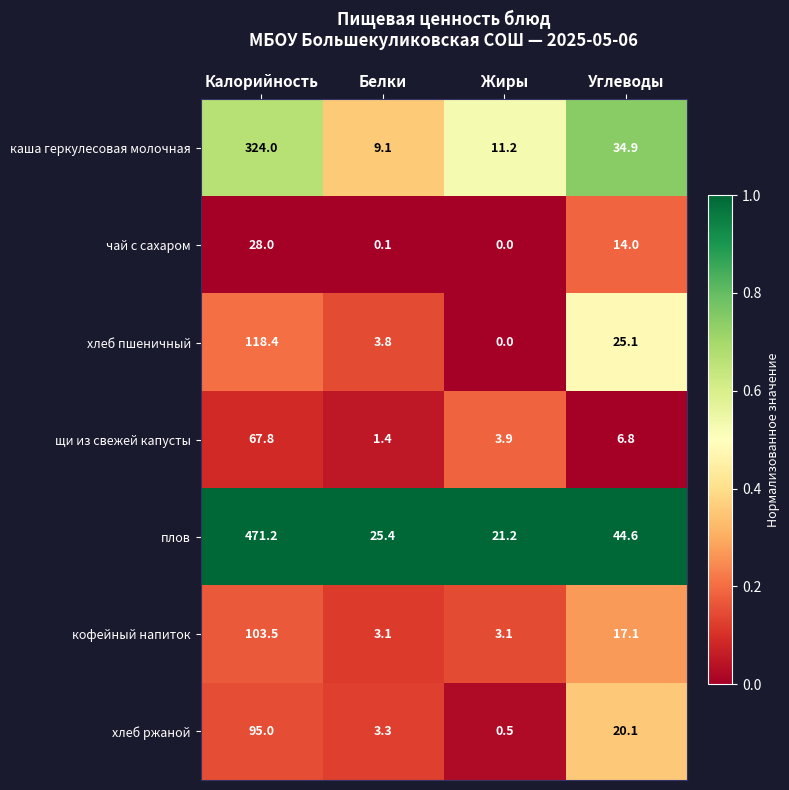

What is the difference between the highest and lowest values at Белки?

25.3